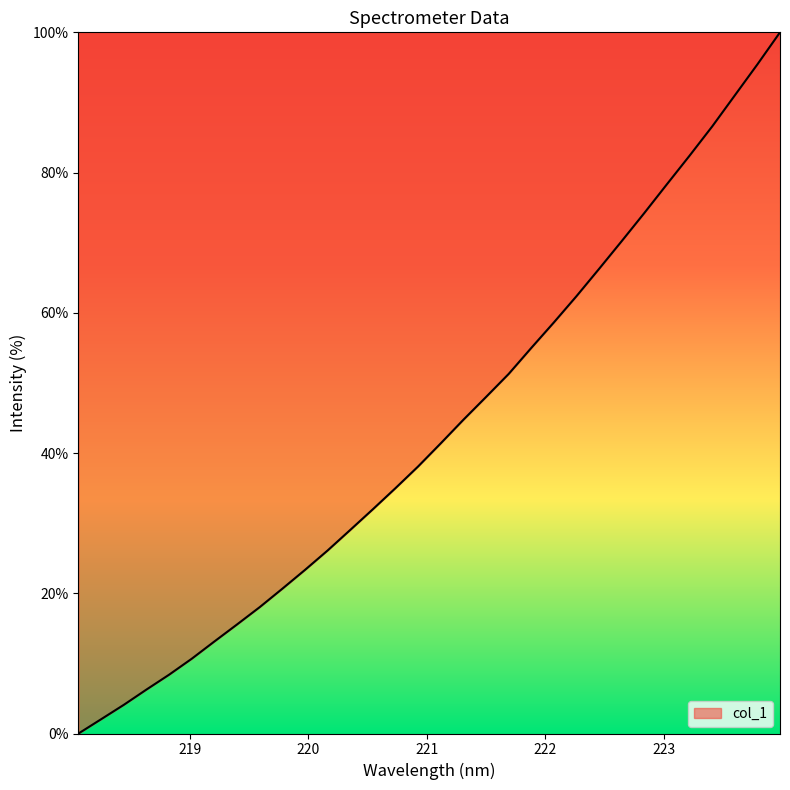

What is the greatest value displayed?

100.0